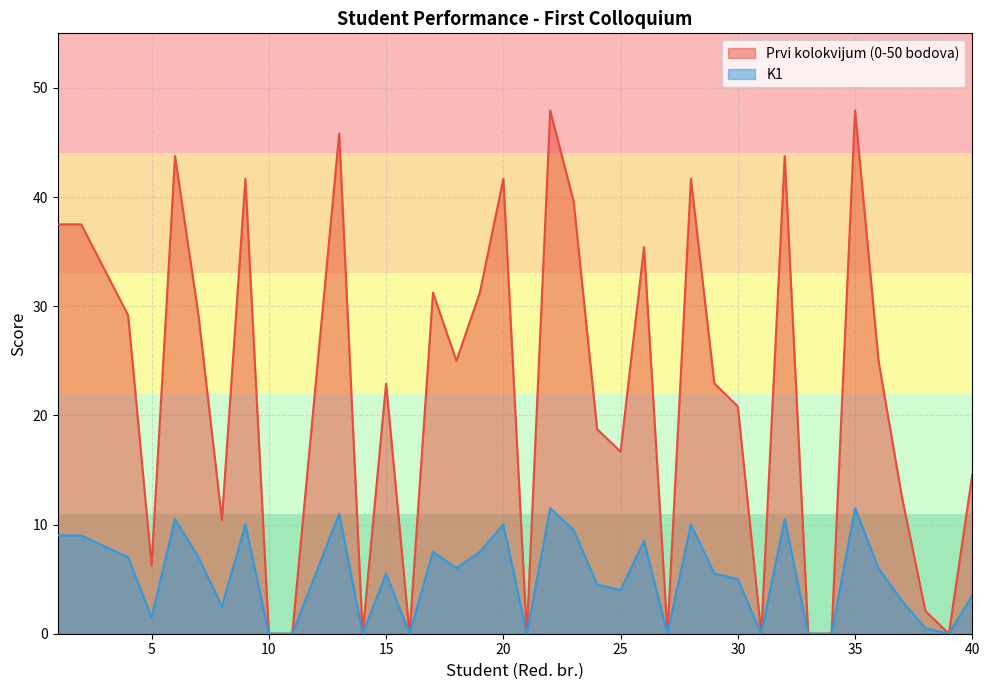

Which series has the largest total across all categories?

Prvi kolokvijum (0-50 bodova)